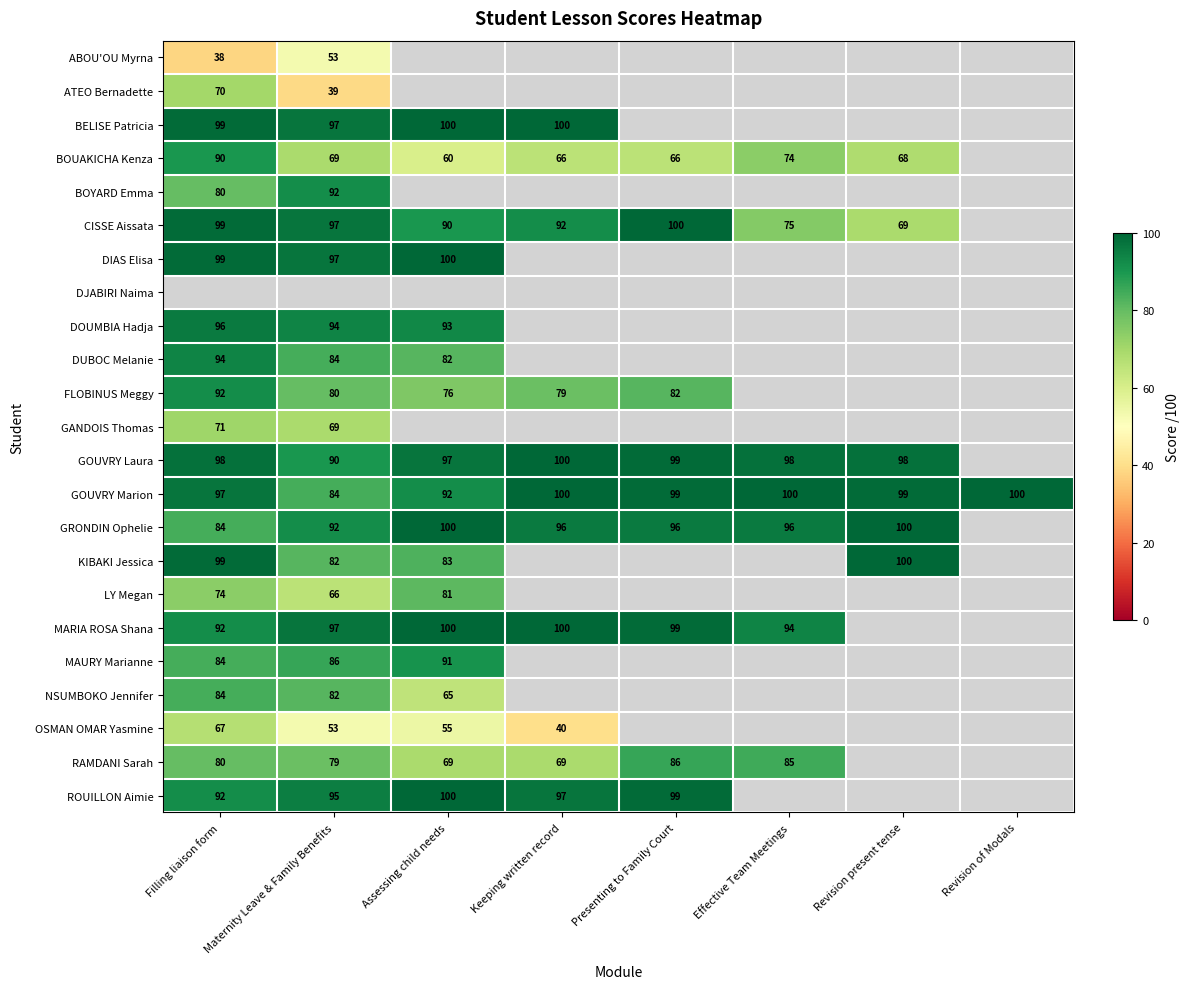

Which has a higher value, Revision present tense or Maternity Leave & Family Benefits?

Maternity Leave & Family Benefits